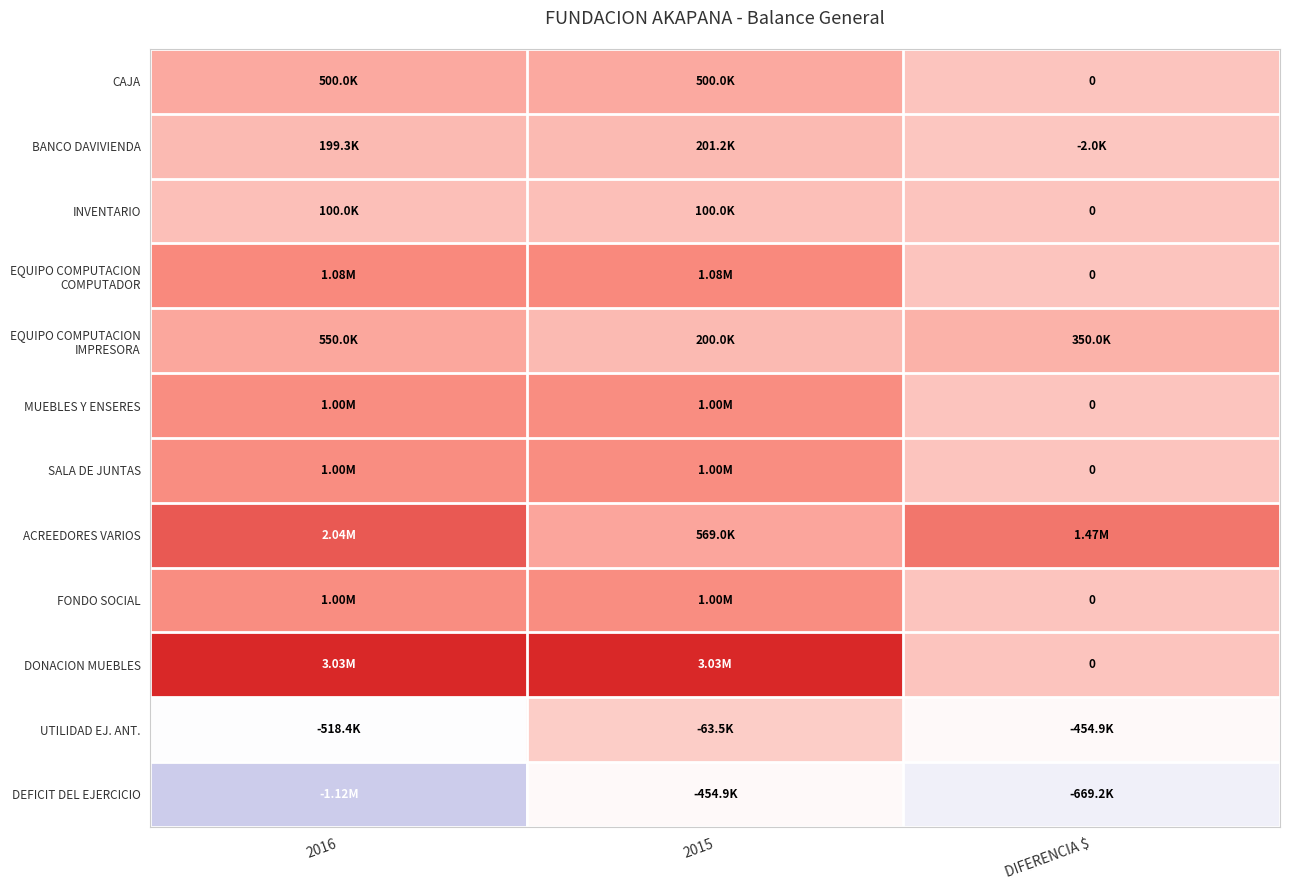

Which category has the highest value across all series?

2016